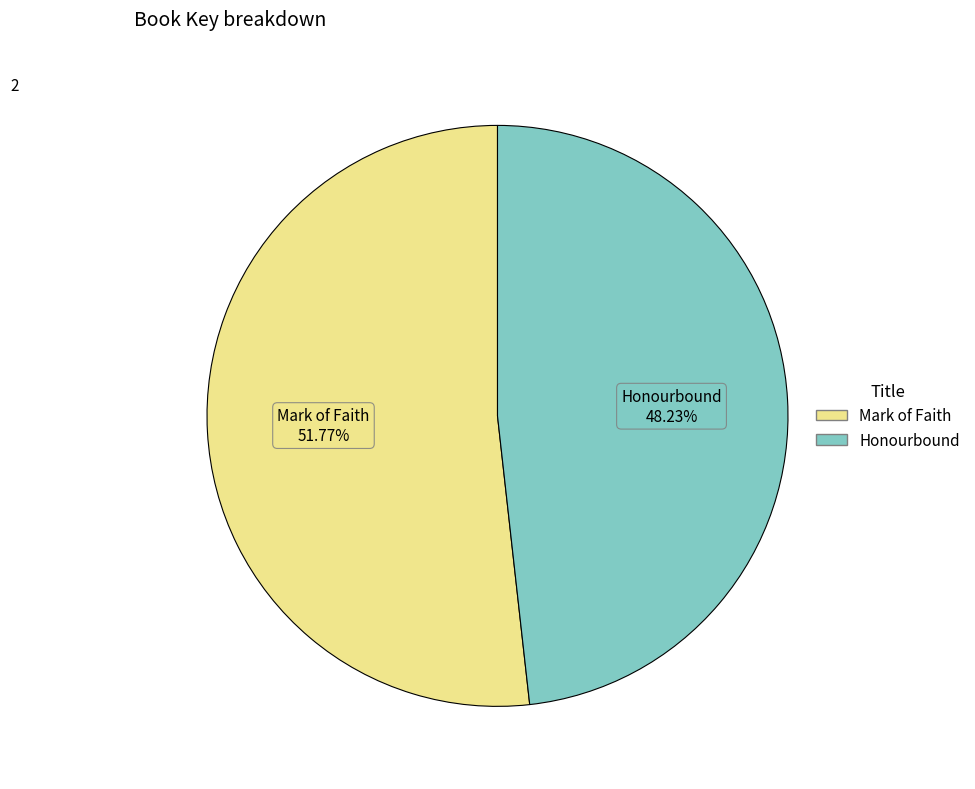

What is the largest slice in the pie chart?

Mark of Faith